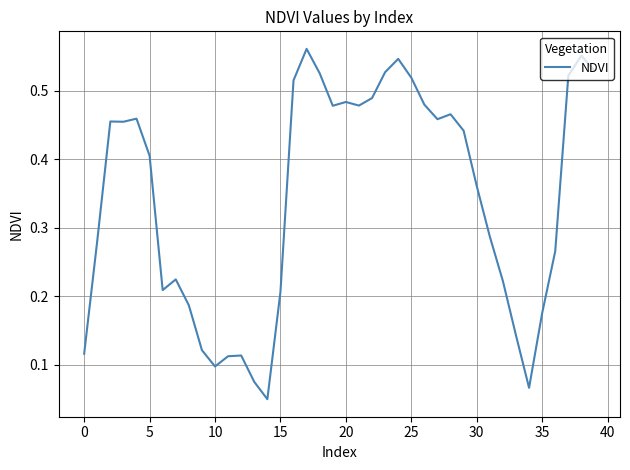

Does the chart have visible grid lines?

Yes